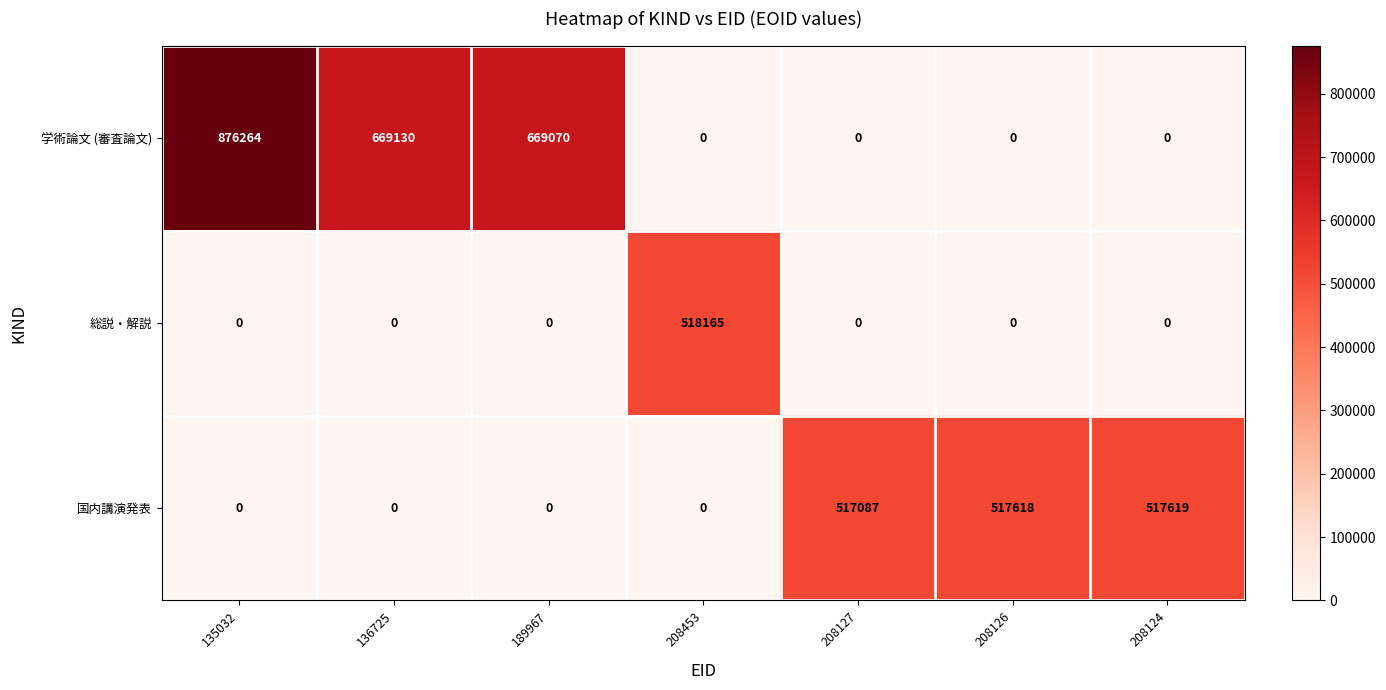

True or false: 国内講演発表 has a value of 0 at 136725.

True